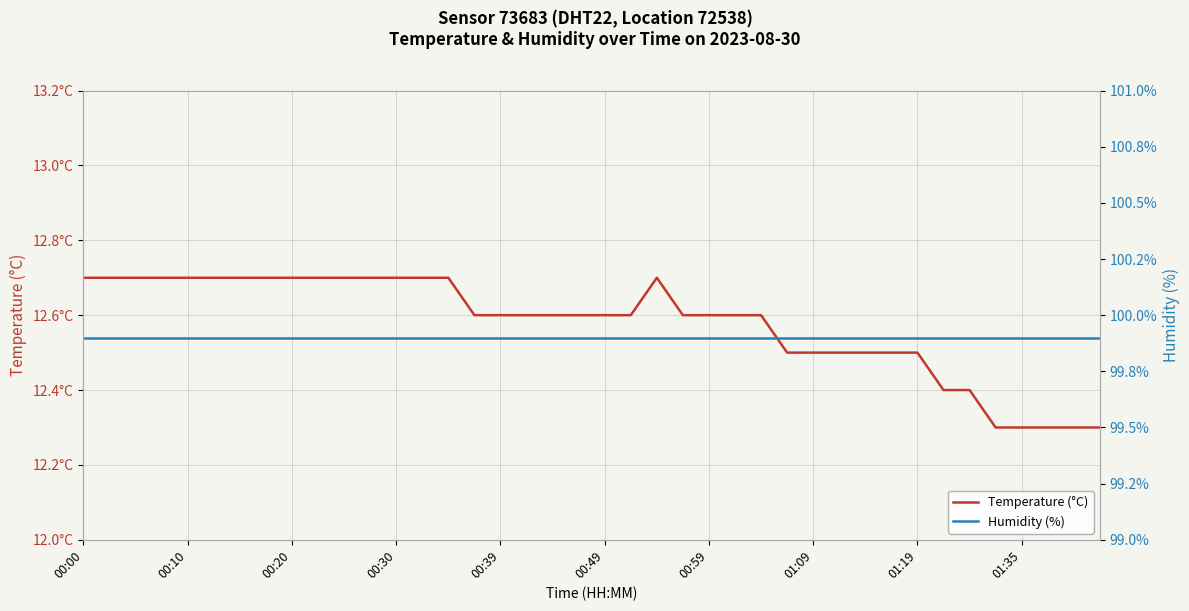

Reading left to right, extract all data points from this chart.

Temperature (°C): 12.7	12.7	12.7	12.7	12.7	12.7	12.7	12.7	12.7	12.7	12.7	12.7	12.7	12.7	12.7	12.6	12.6	12.6	12.6	12.6	12.6	12.6	12.7	12.6	12.6	12.6	12.6	12.5	12.5	12.5	12.5	12.5	12.5	12.4	12.4	12.3	12.3	12.3	12.3	12.3
Humidity (%): 99.9	99.9	99.9	99.9	99.9	99.9	99.9	99.9	99.9	99.9	99.9	99.9	99.9	99.9	99.9	99.9	99.9	99.9	99.9	99.9	99.9	99.9	99.9	99.9	99.9	99.9	99.9	99.9	99.9	99.9	99.9	99.9	99.9	99.9	99.9	99.9	99.9	99.9	99.9	99.9